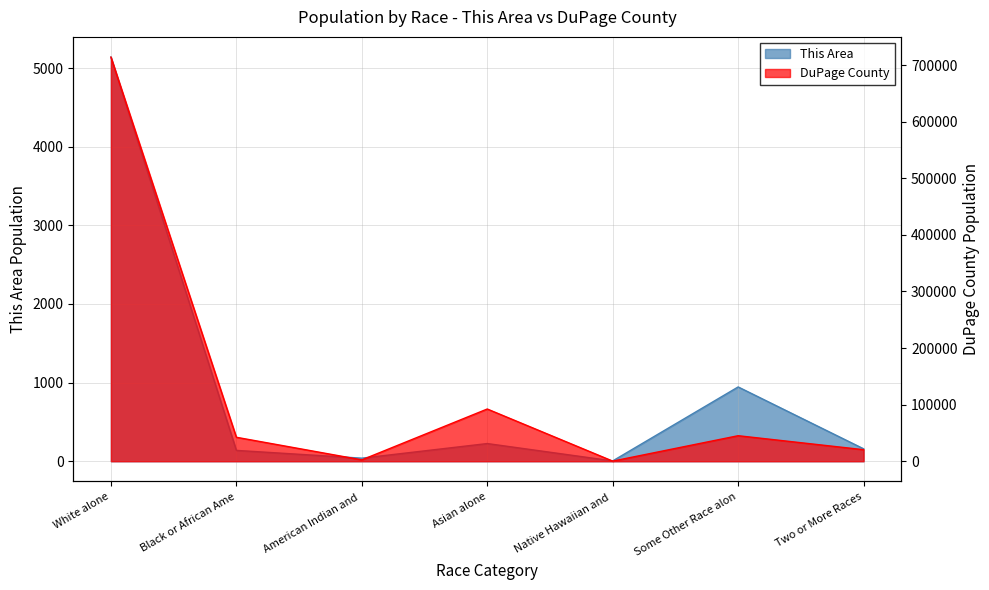

Which has a higher value, Some Other Race alon or Two or More Races?

Some Other Race alon